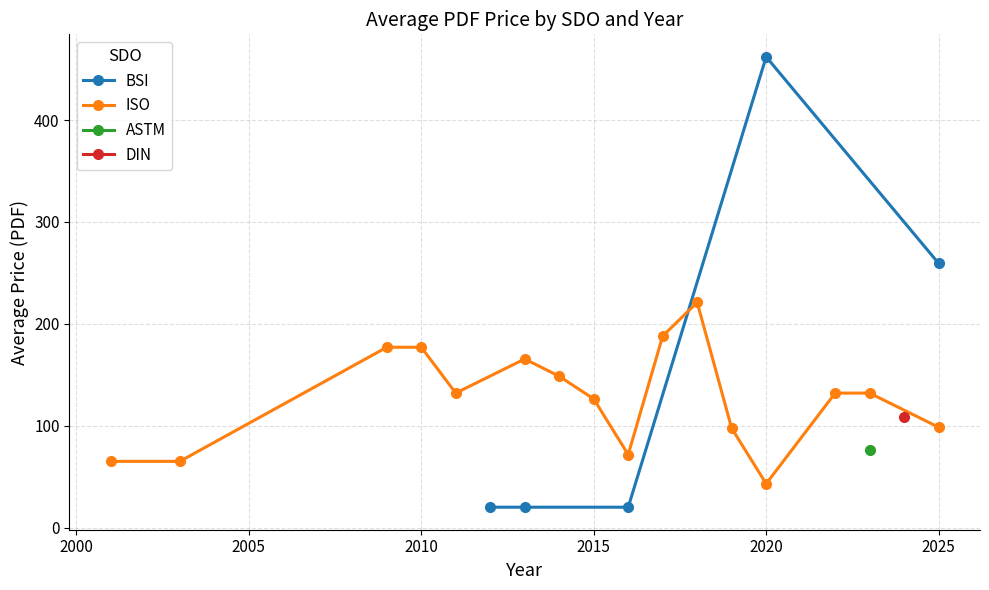

True or false: BSI has more than 2 interior local peaks.

False